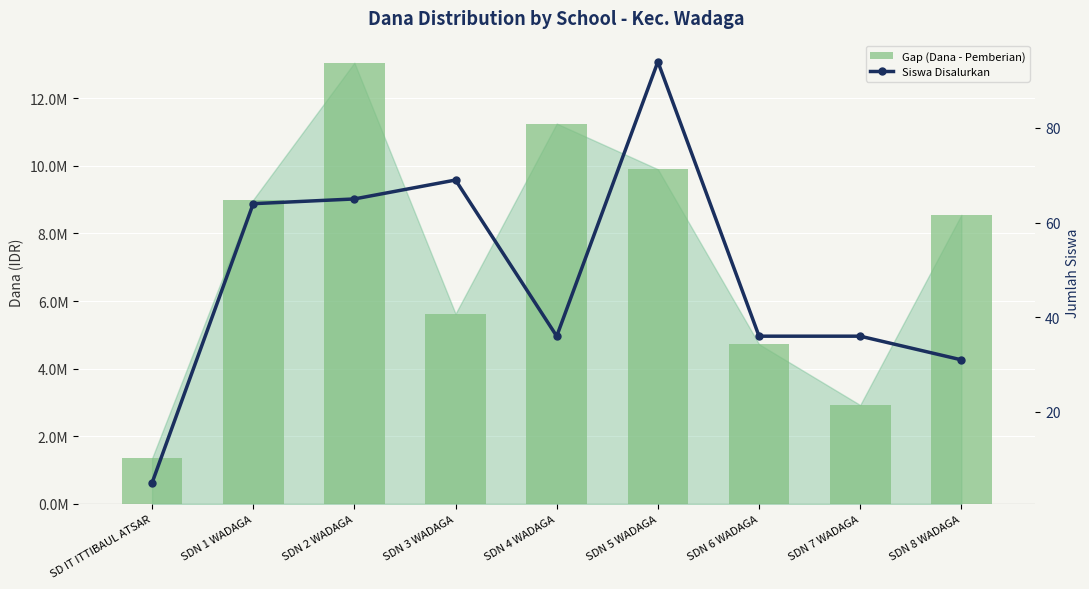

Is it true that the value at SDN 3 WADAGA is 69?

True